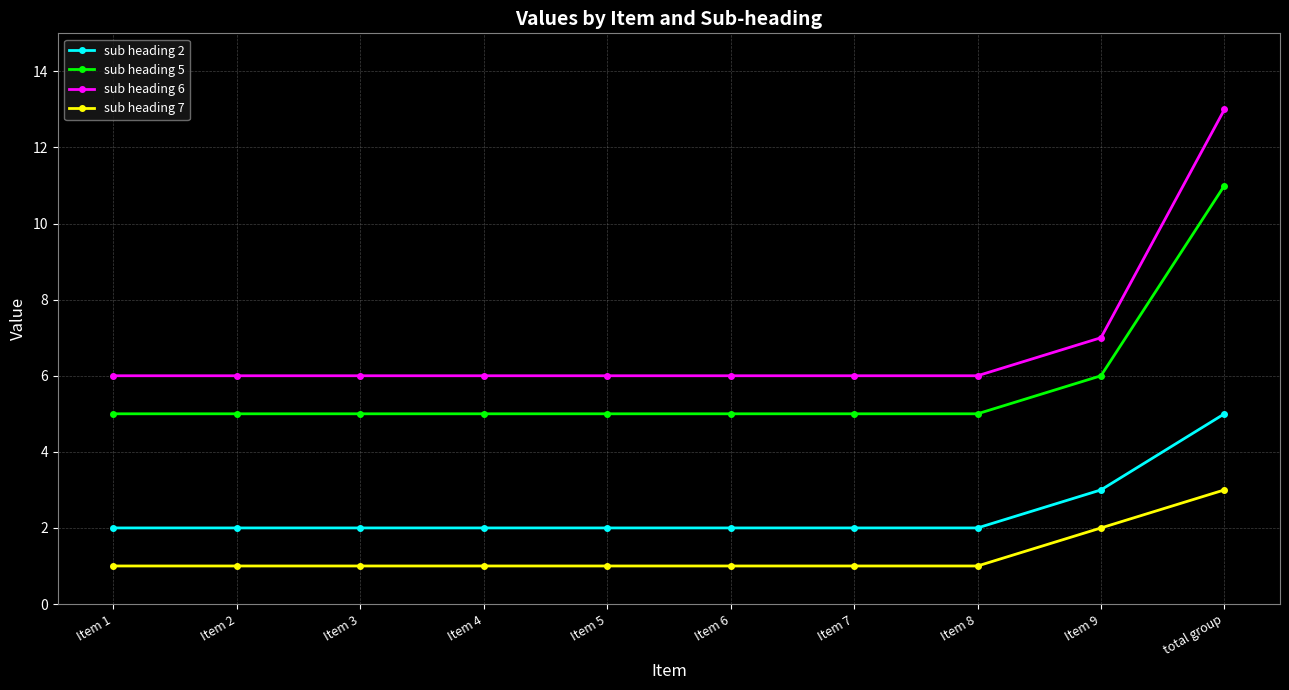

What is the highest value of the sub heading 5 series?

11